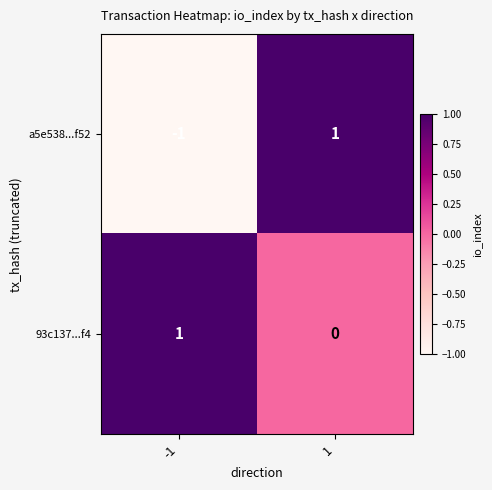

Which series has the largest total across all categories?

93c137...f4